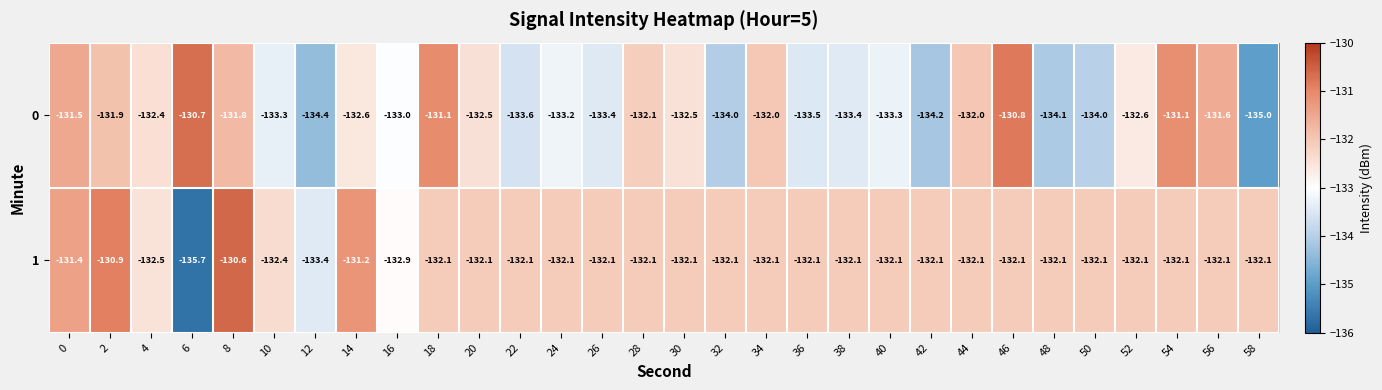

Which series has the largest range (max minus min)?

1